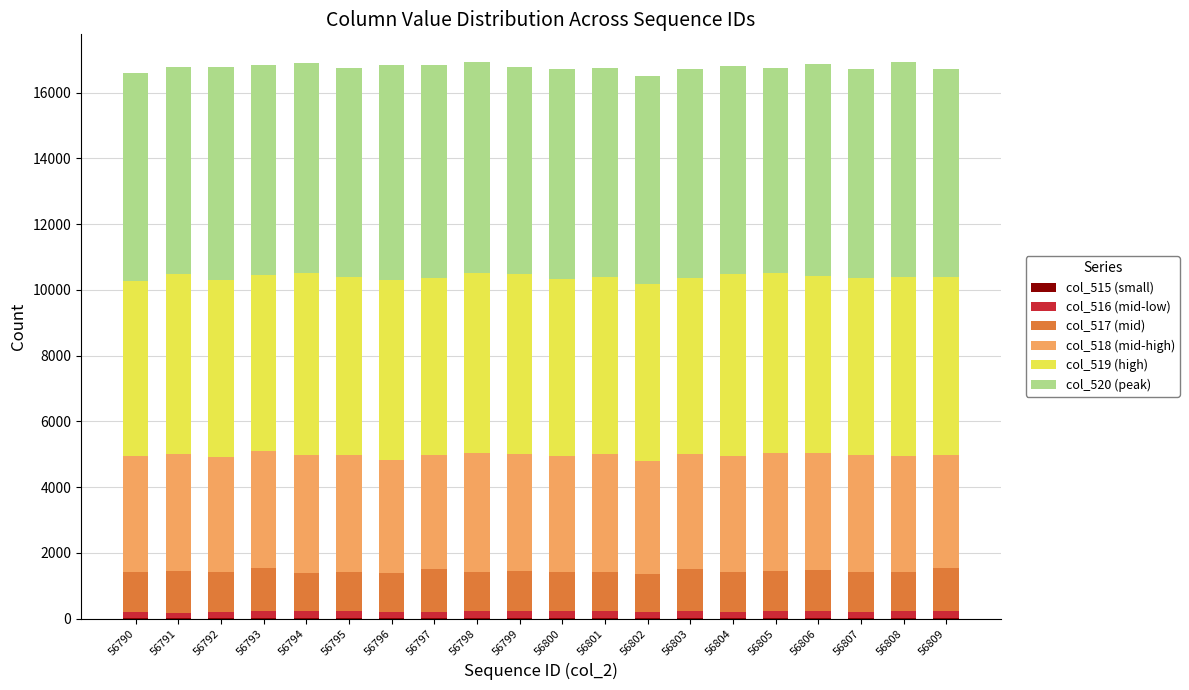

Which series has the largest range (max minus min)?

col_520 (peak)